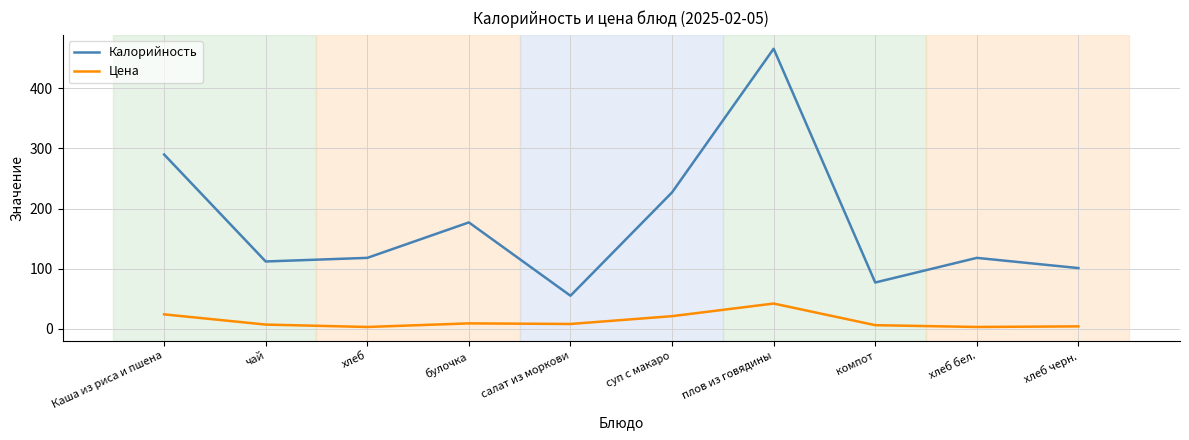

What is the approximate value of Калорийность at салат из моркови, to the nearest 5?

55